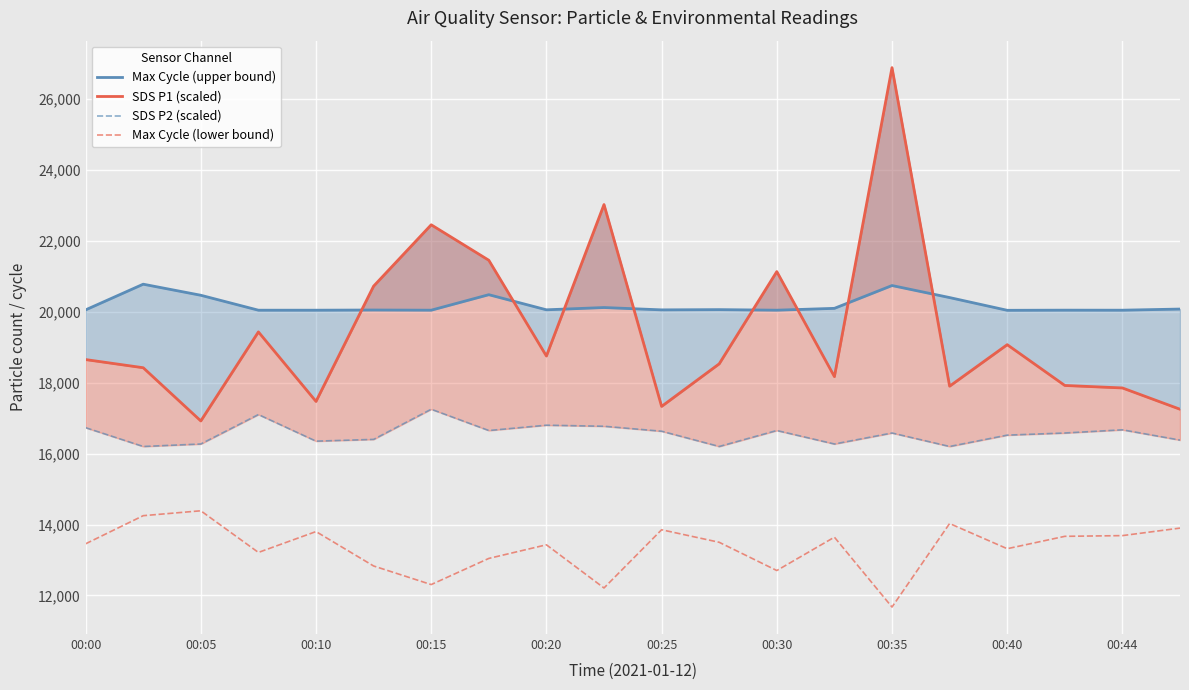

How many lines are shown in the chart?

4